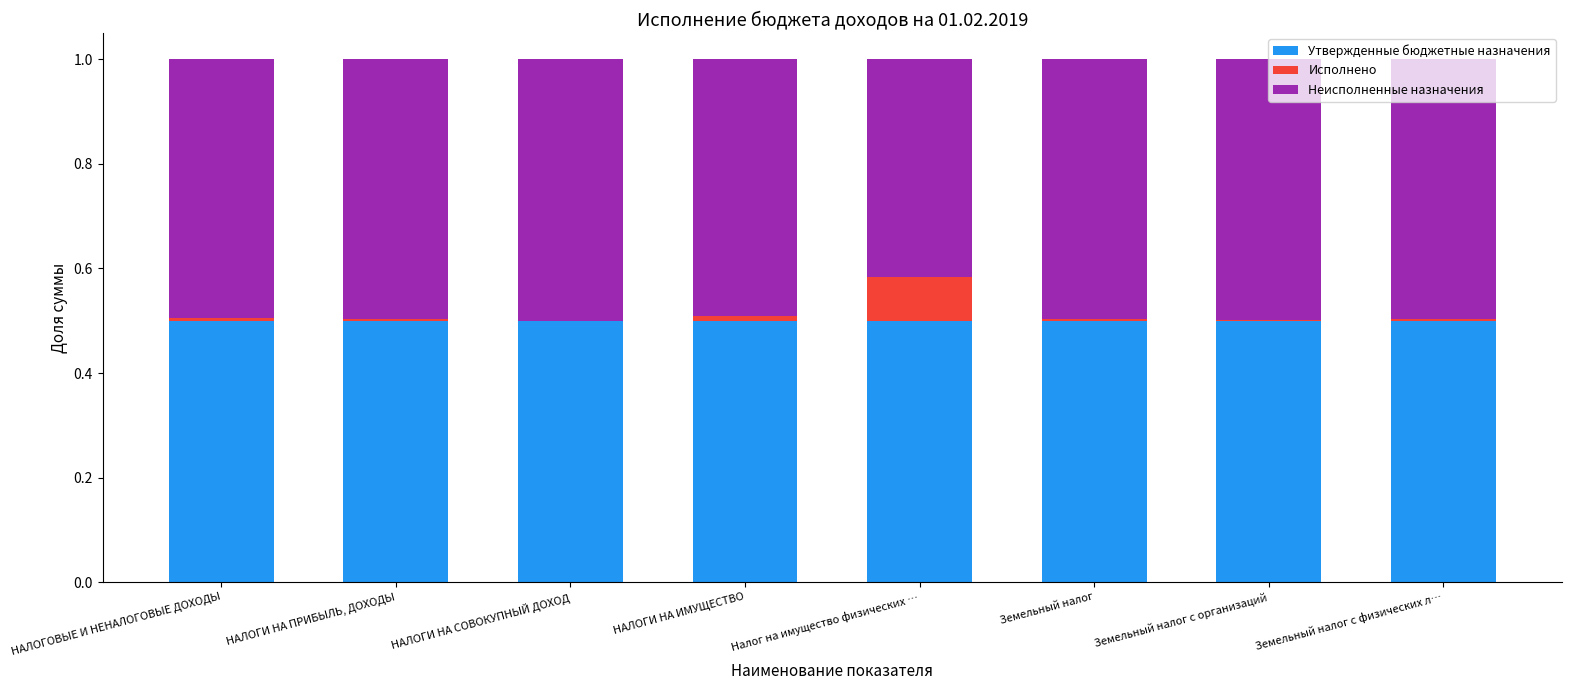

The Утвержденные бюджетные назначения series shows 0.2 at Налог на имущество физических …. True or false?

False